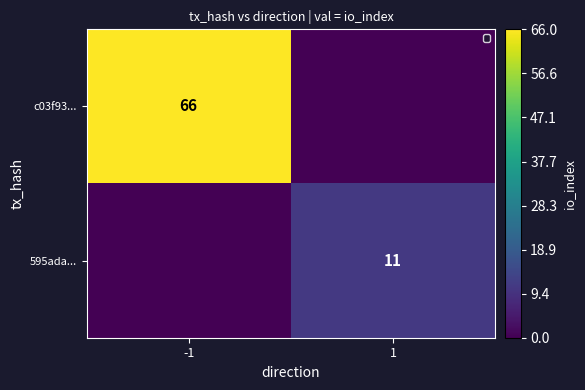

Is the value of c03f93... at -1 greater than the value of 595ada... at 1?

Yes